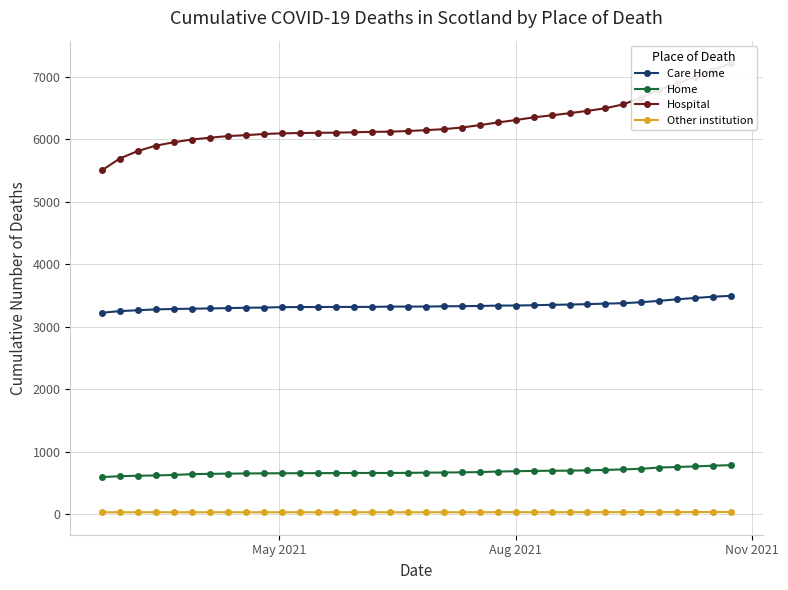

What is the greatest value displayed?

7220